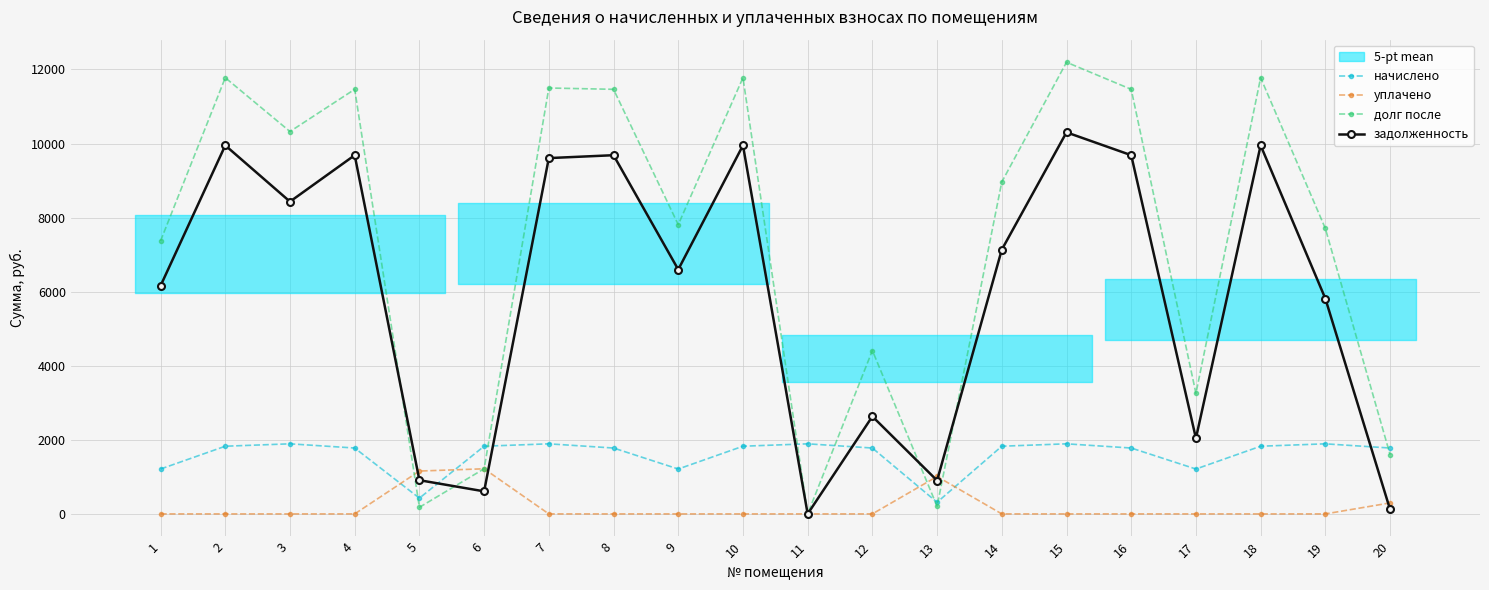

Reading left to right, list all the values displayed in this chart.

начислено: 1=1211.8	2=1827.4	3=1892.2	4=1778.8	5=425.7	6=1827.4	7=1892.2	8=1778.8	9=1211.8	10=1827.4	11=1892.2	12=1778.8	13=313.9	14=1827.4	15=1892.2	16=1778.8	17=1211.8	18=1827.4	19=1892.2	20=1778.8
уплачено: 1=0.0	2=0.0	3=0.0	4=0.0	5=1157.1	6=1218.2	7=0.0	8=0.0	9=0.0	10=0.0	11=0.0	12=0.0	13=1010.0	14=0.0	15=0.0	16=0.0	17=0.0	18=0.0	19=0.0	20=296.5
долг после: 1=7370.8	2=11776.3	3=10323.5	4=11463.1	5=178.6	6=1218.2	7=11498.5	8=11463.1	9=7809.1	10=11776.3	11=0.0	12=4410.9	13=205.5	14=8961.6	15=12193.9	16=11463.1	17=3253.8	18=11776.3	19=7705.8	20=1603.2
задолженность: 1=6159.0	2=9949.0	3=8431.3	4=9684.4	5=909.9	6=609.1	7=9606.4	8=9684.4	9=6597.4	10=9949.0	11=0.0	12=2632.2	13=901.5	14=7134.2	15=10301.8	16=9684.4	17=2042.0	18=9949.0	19=5813.6	20=120.9